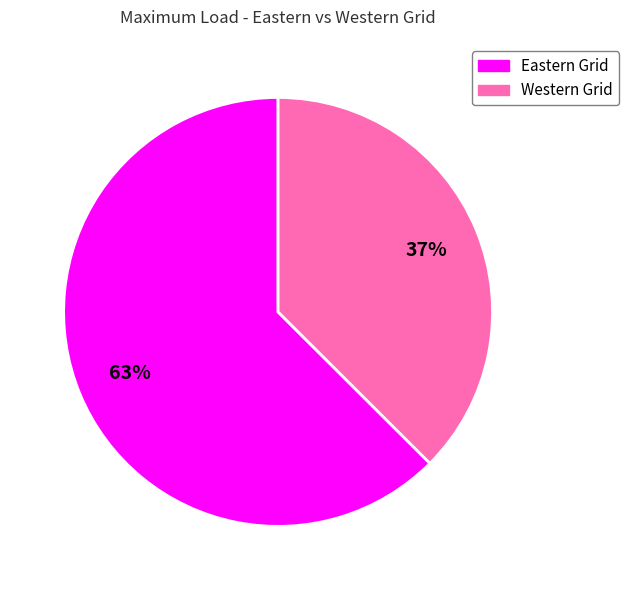

Do Eastern Grid and Western Grid together represent more than half of the pie?

Yes